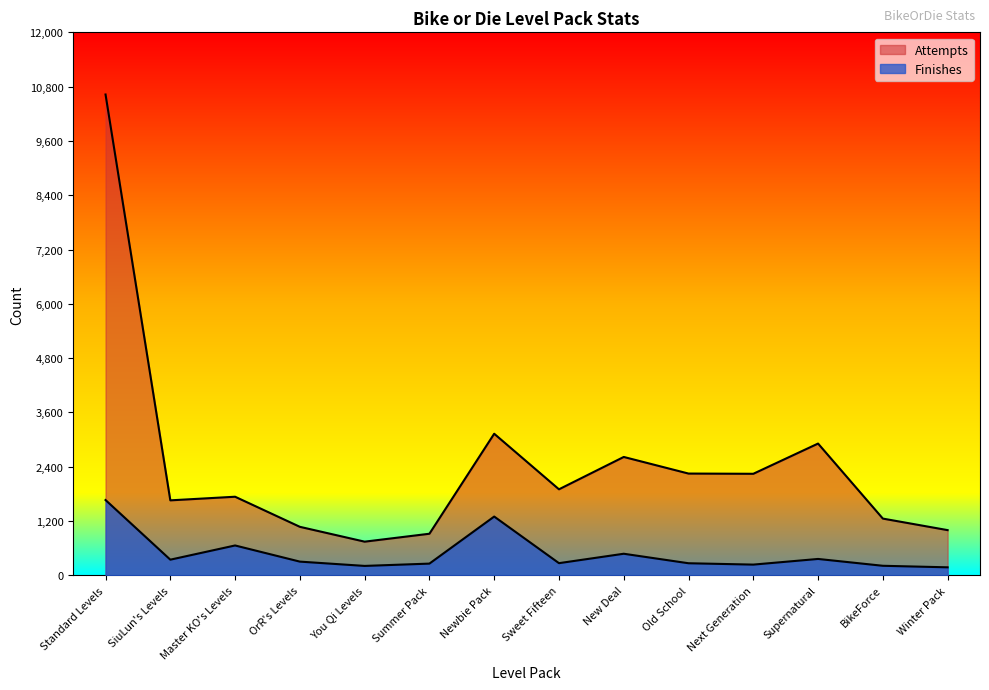

Which series has the largest total across all categories?

Attempts